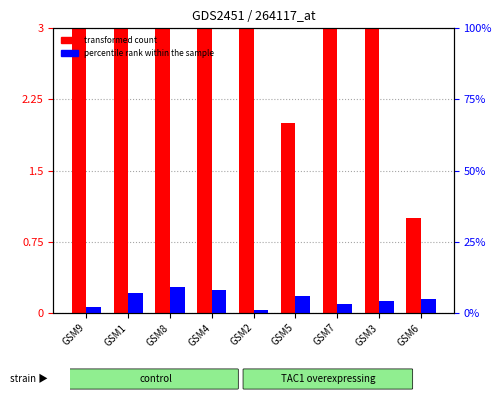

At GSM3, list the series in order from smallest to largest.

col_9 (percentile rank within the sample), col_7 (transformed count)